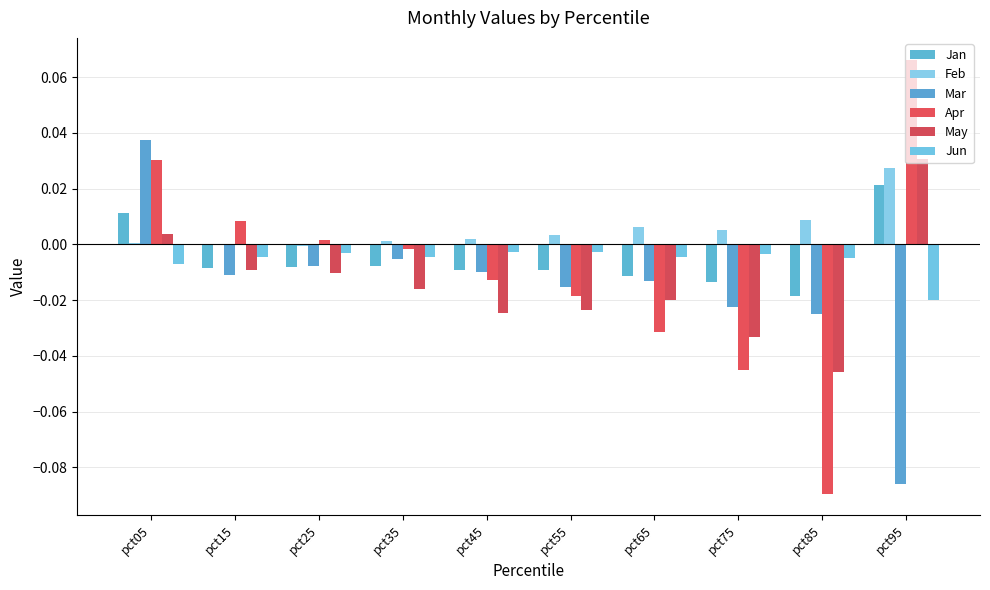

Which has a higher value, pct55 or pct35?

pct35